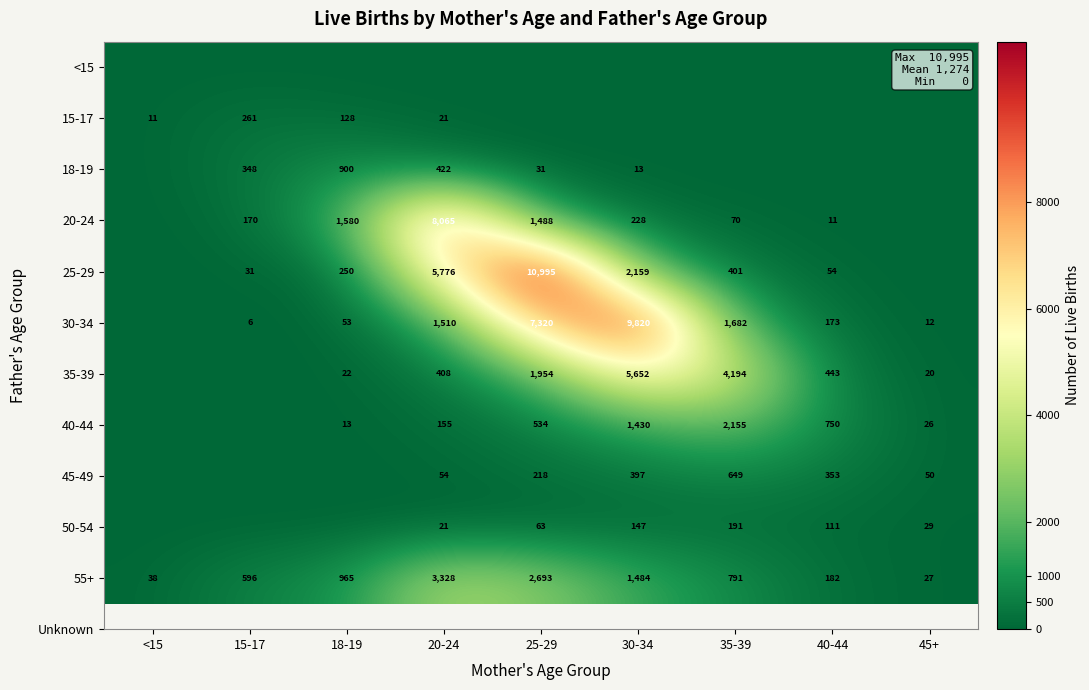

The value of 30-34 at 25-29 is 12062. True or false?

False